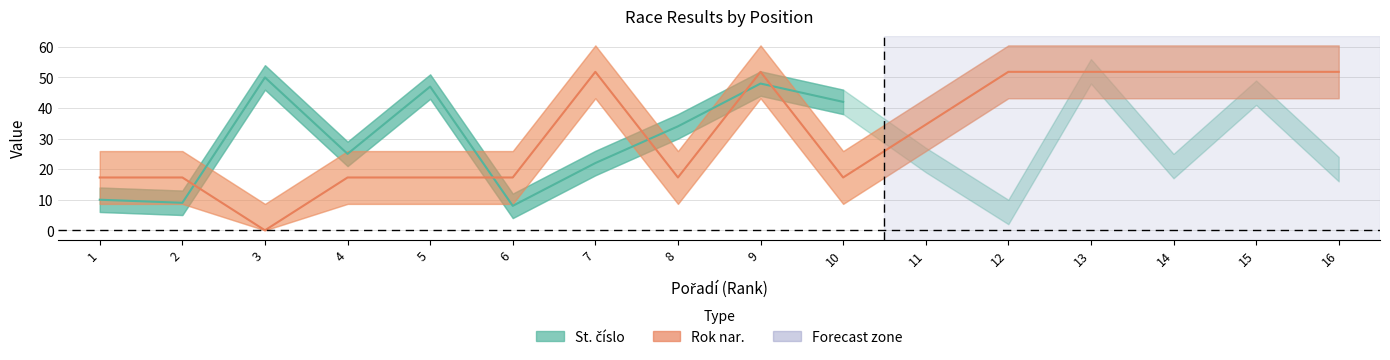

At which category does the data reach its first local valley?

3